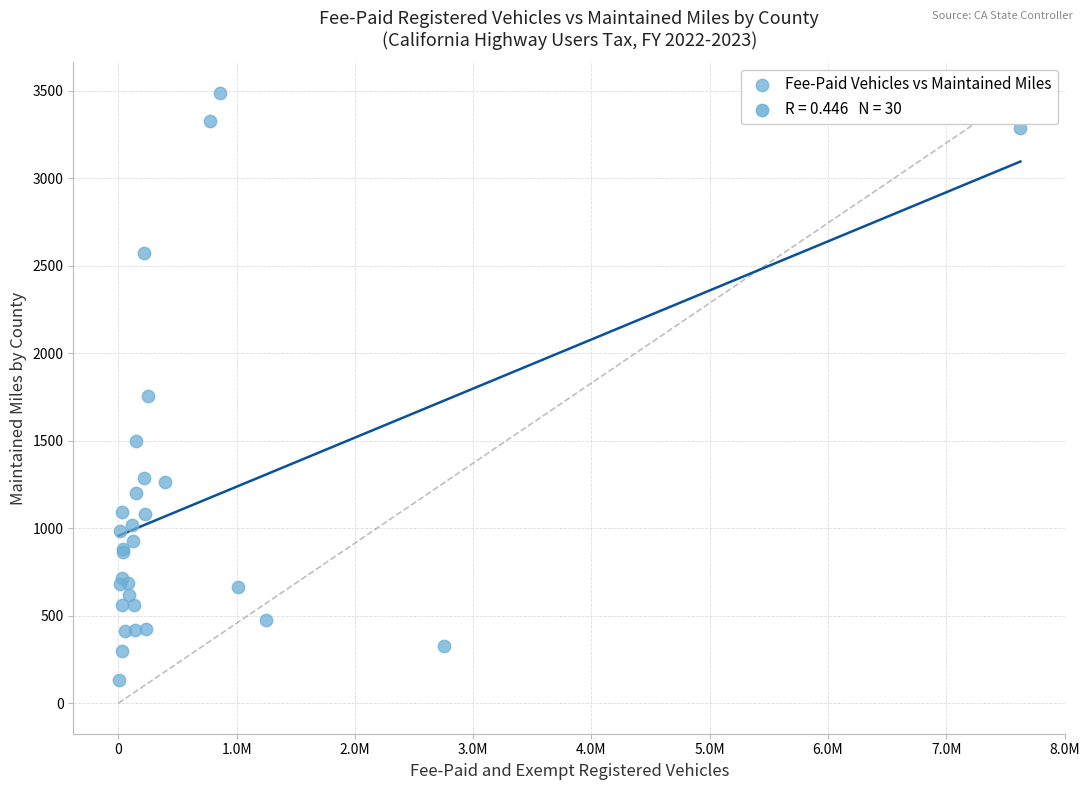

What Y value in the scatter plot is closest to 1811?

1754.7